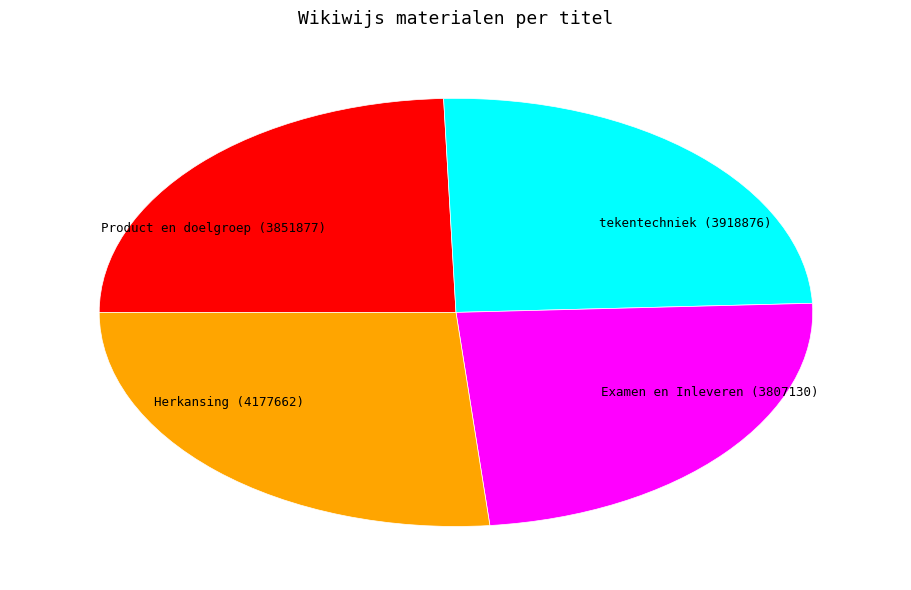

Is there any slice that represents more than half of the pie?

No